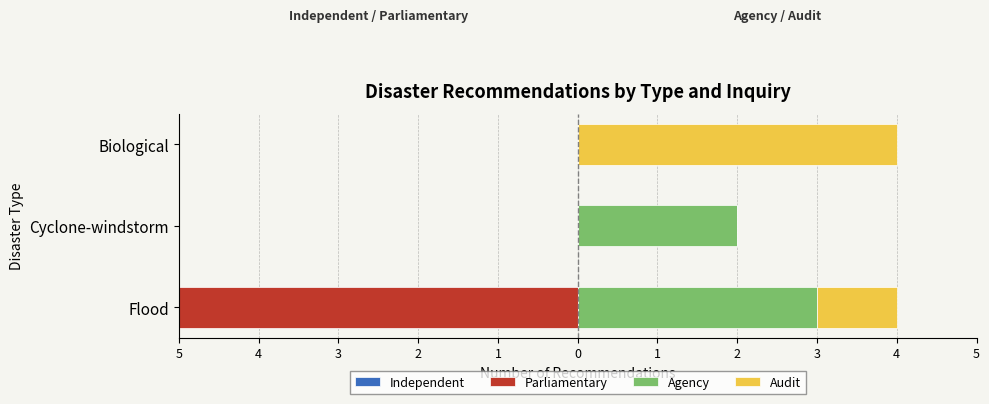

What is the value of the Audit bar at the 3rd from the left?

4